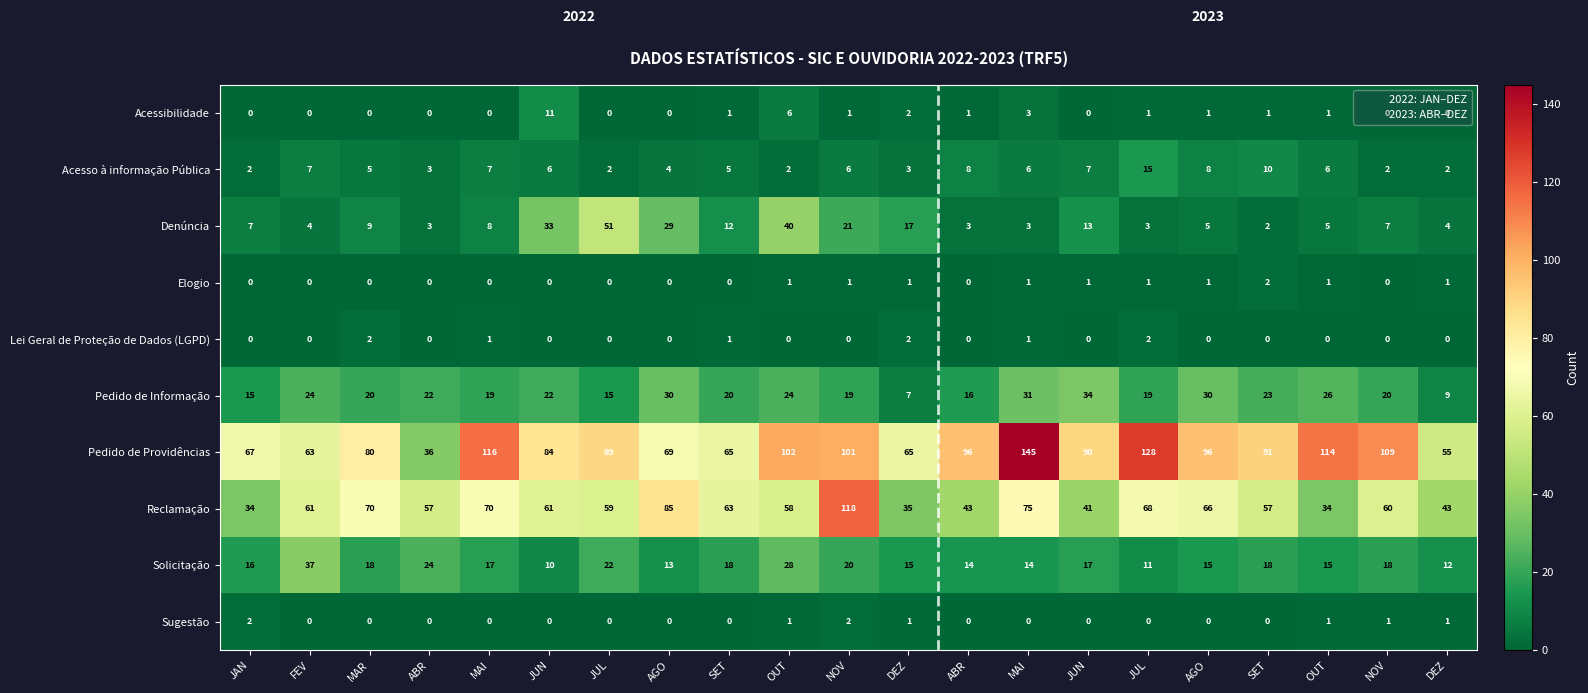

Between FEV and NOV, which series saw the biggest shift?

Reclamação